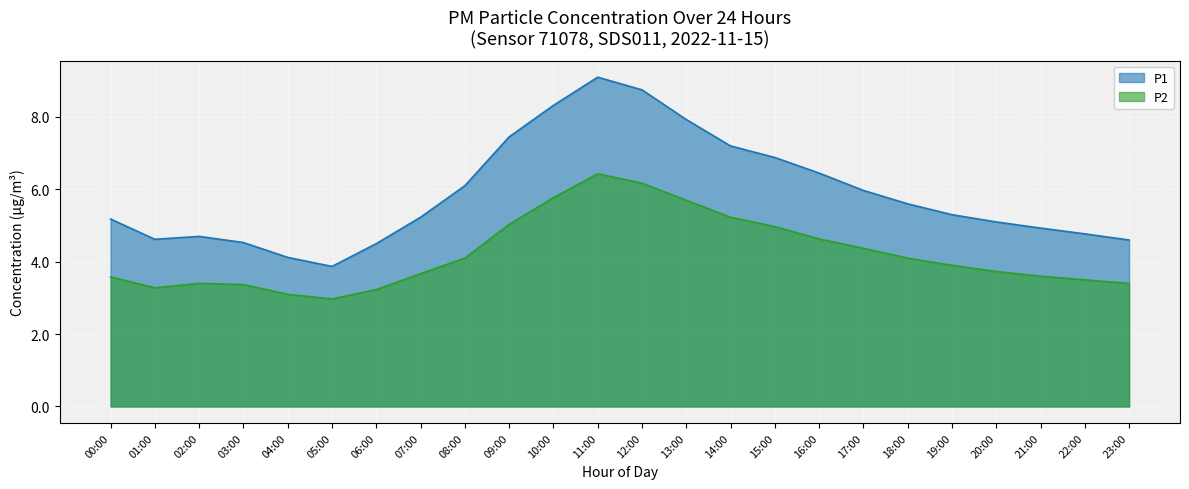

Reading left to right, transcribe all the data shown in this chart.

P1: 00:00=5.2	01:00=4.6	02:00=4.7	03:00=4.5	04:00=4.1	05:00=3.9	06:00=4.5	07:00=5.2	08:00=6.1	09:00=7.5	10:00=8.3	11:00=9.1	12:00=8.8	13:00=7.9	14:00=7.2	15:00=6.9	16:00=6.5	17:00=6.0	18:00=5.6	19:00=5.3	20:00=5.1	21:00=4.9	22:00=4.8	23:00=4.6
P2: 00:00=3.6	01:00=3.3	02:00=3.4	03:00=3.4	04:00=3.1	05:00=3.0	06:00=3.2	07:00=3.7	08:00=4.1	09:00=5.0	10:00=5.8	11:00=6.4	12:00=6.2	13:00=5.7	14:00=5.2	15:00=5.0	16:00=4.6	17:00=4.4	18:00=4.1	19:00=3.9	20:00=3.7	21:00=3.6	22:00=3.5	23:00=3.4